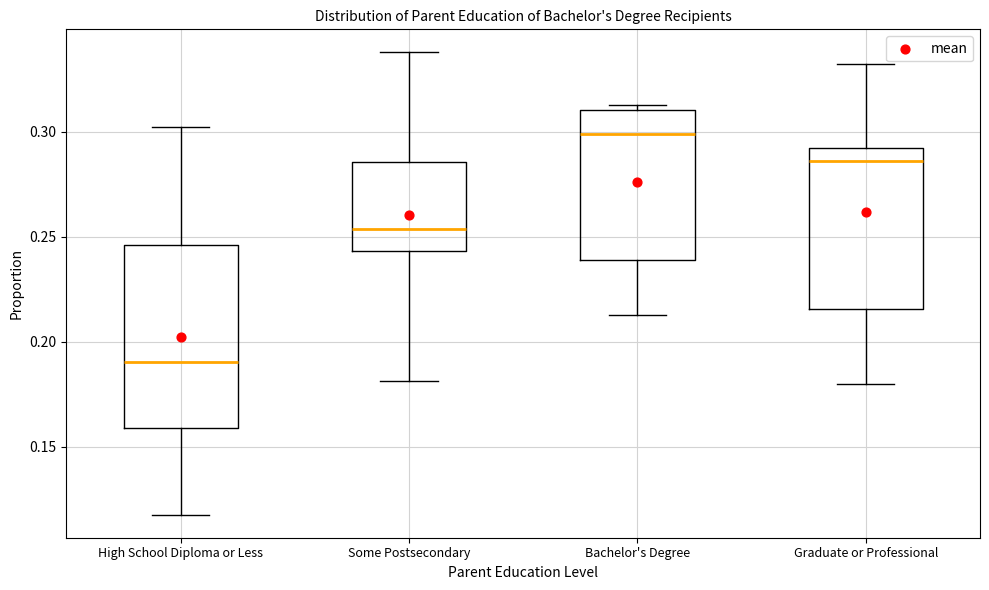

Comparing the boxes themselves (not the whiskers), which one is the tallest?

High School Diploma or Less